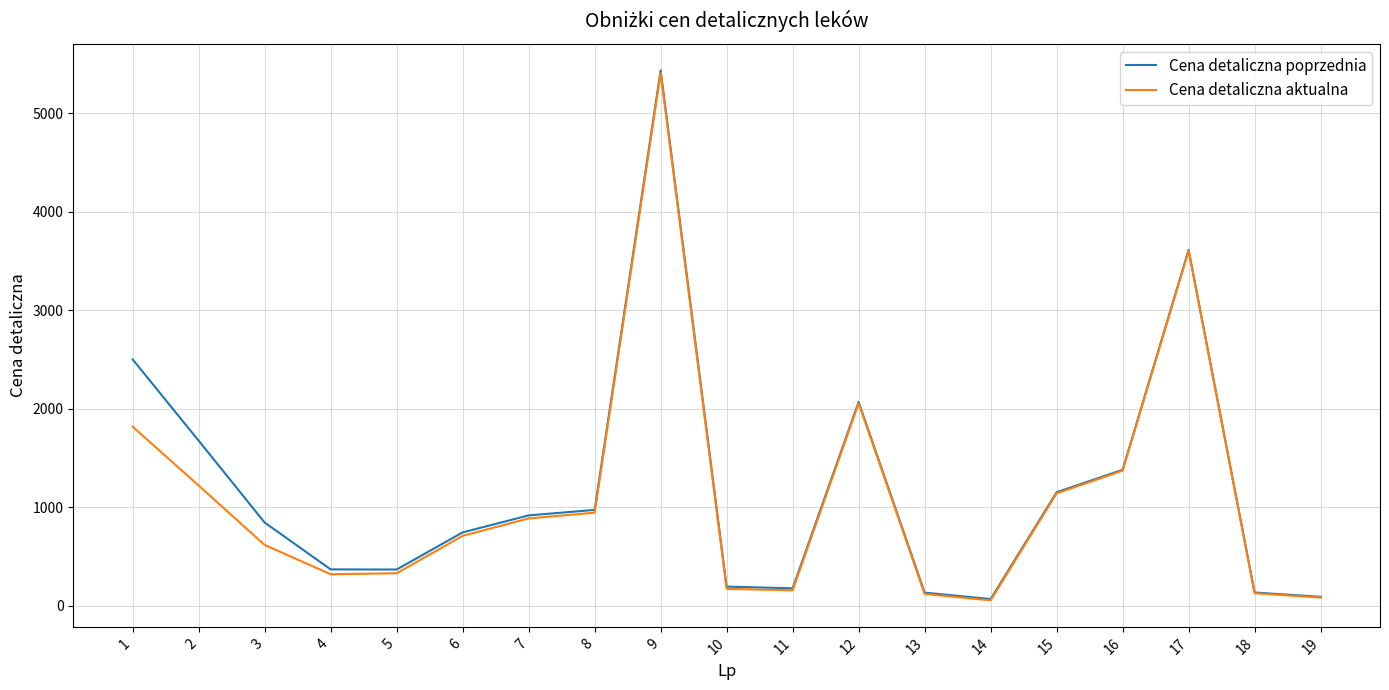

What is the difference between the Cena detaliczna poprzednia values at 1 and 17?

1112.3